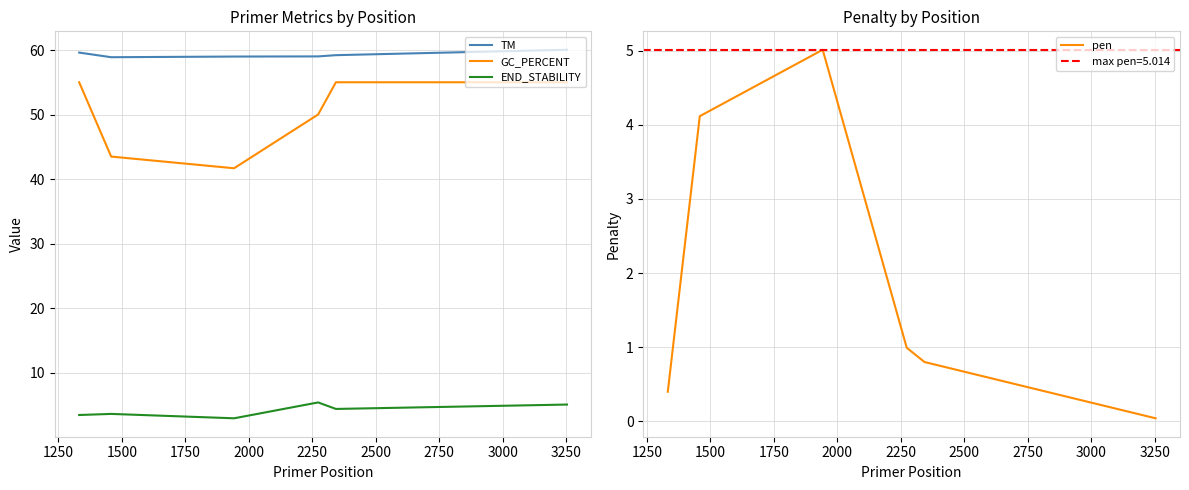

True or false: END_STABILITY and GC_PERCENT cross at least once.

False